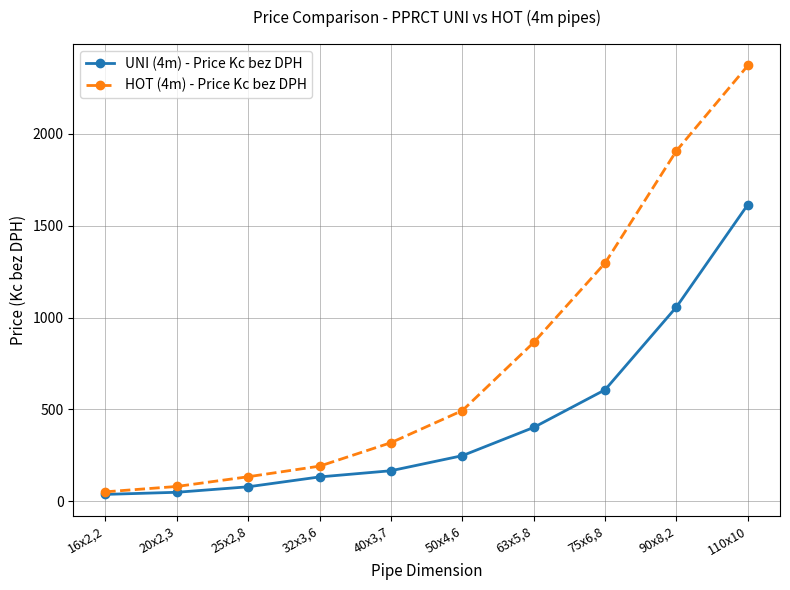

Which series has the largest total across all categories?

HOT (4m) - Price Kc bez DPH